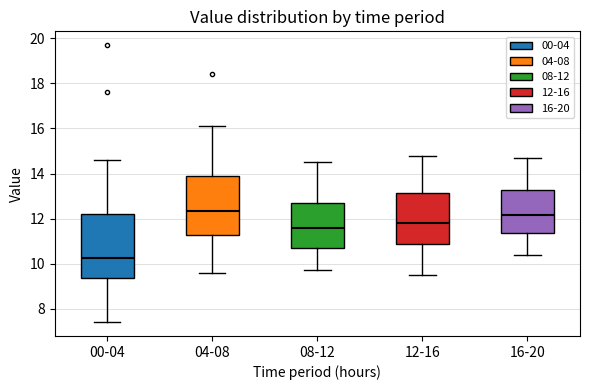

Which box has the highest median line?

04-08